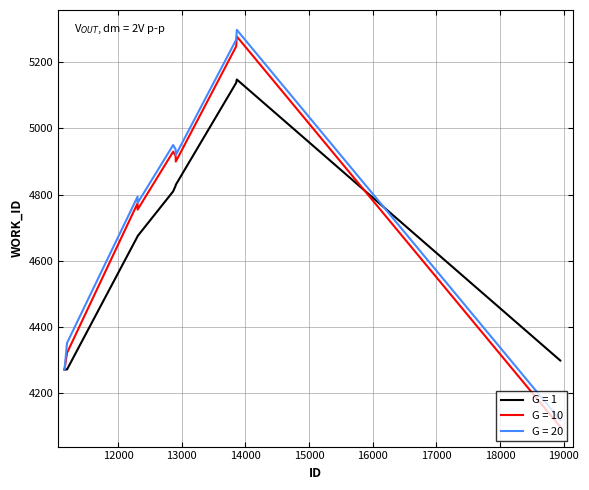

What is the lowest value of the G = 1 series?

4272